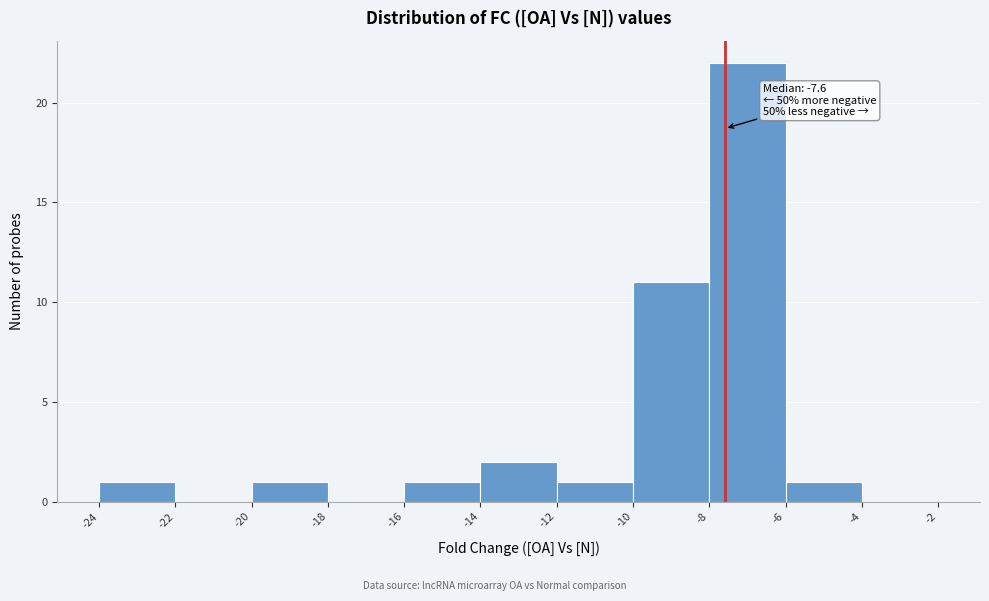

Which range on the x-axis has the tallest bar?

-8 to -6